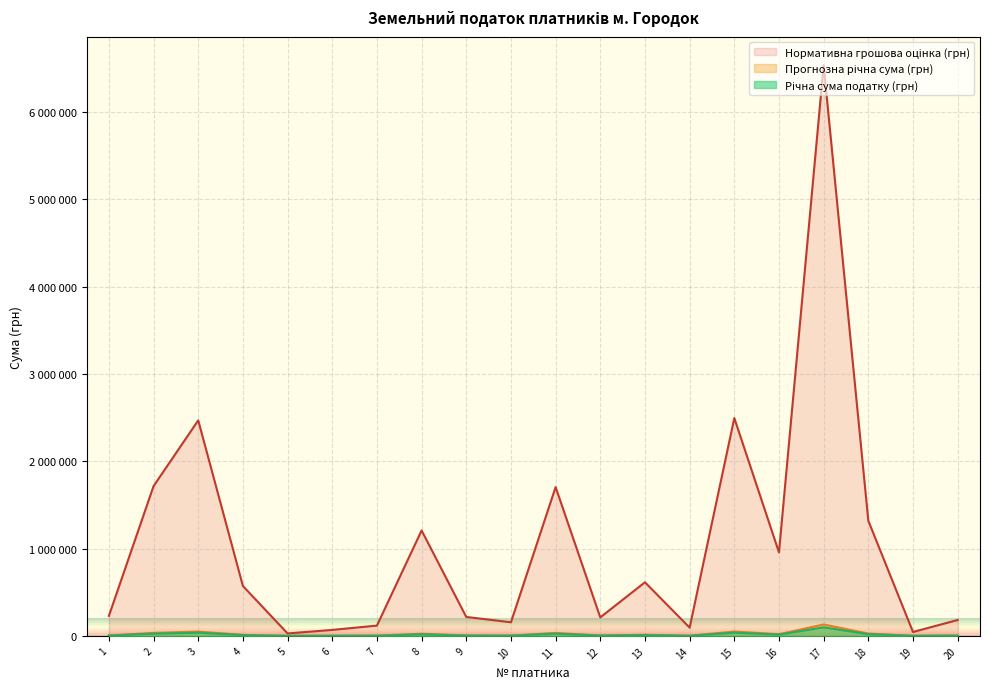

Rank the categories by Річна сума податку (грн) value from highest to lowest.

17, 15, 3, 2, 11, 18, 8, 16, 13, 4, 1, 9, 12, 20, 10, 7, 14, 6, 19, 5